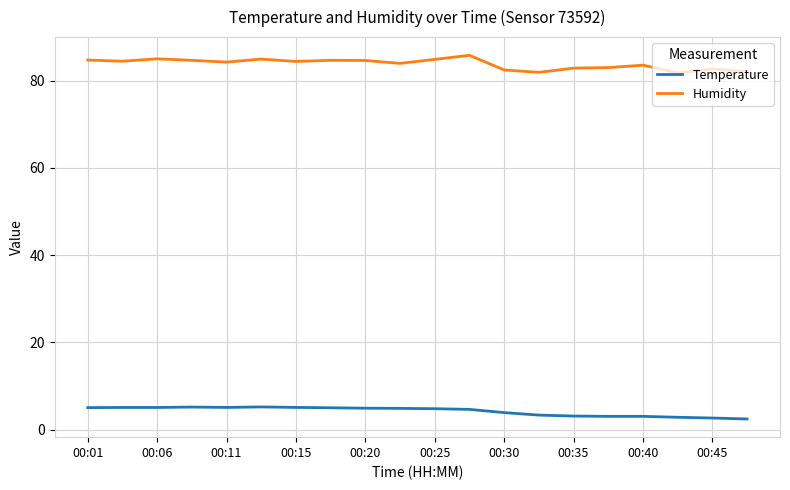

True or false: Humidity has more than 1 points higher than both neighbors.

True